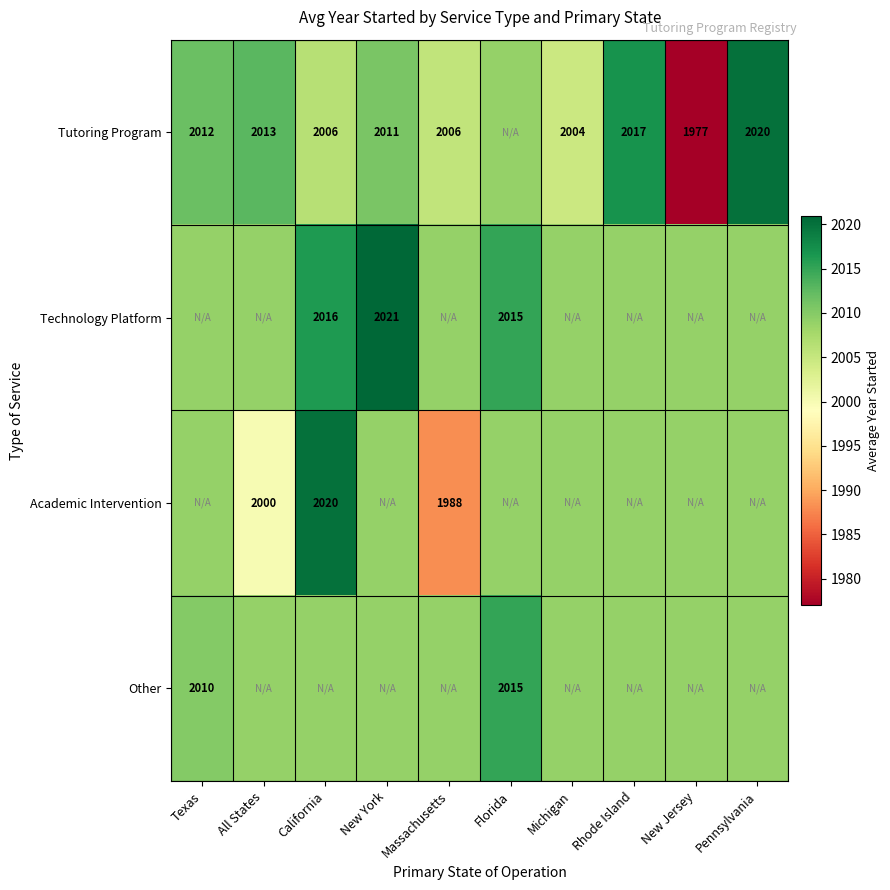

Rank the series by their maximum value, from highest to lowest.

Technology Platform, Tutoring Program, Academic Intervention, Other